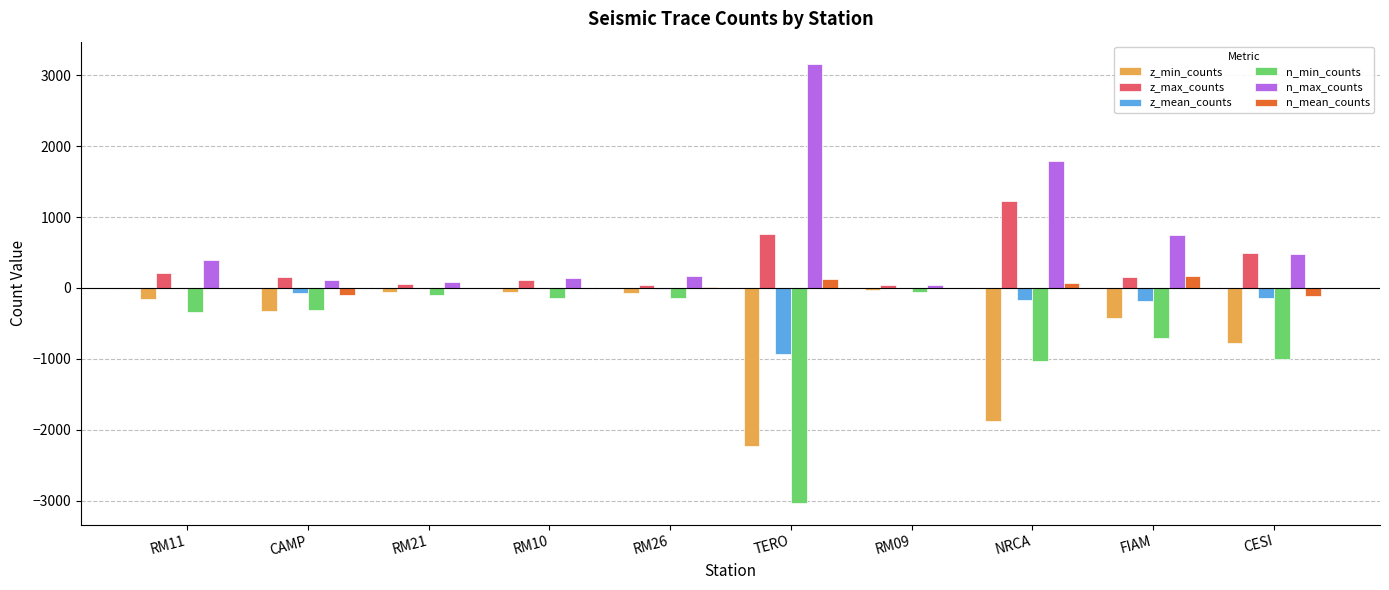

At which category does the chart reach its peak across all series?

TERO